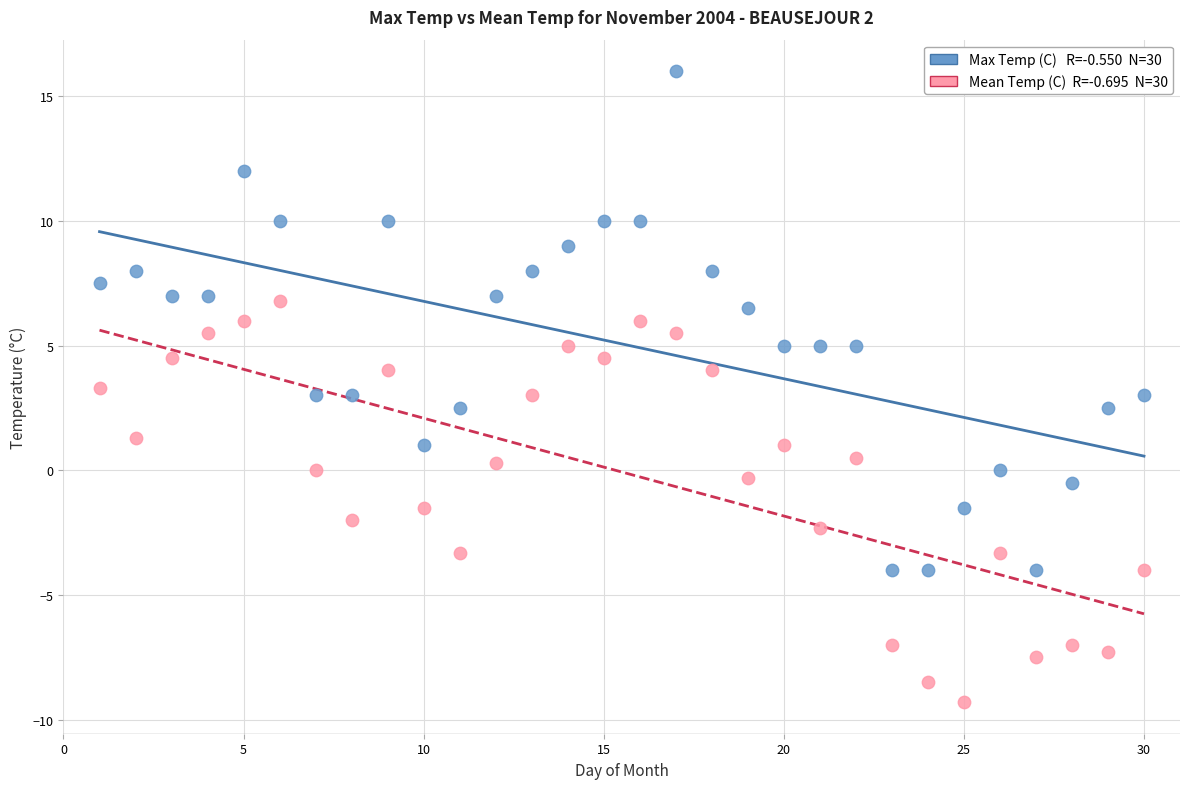

Across all data points, what is the range of Y values (max minus min)?

25.3